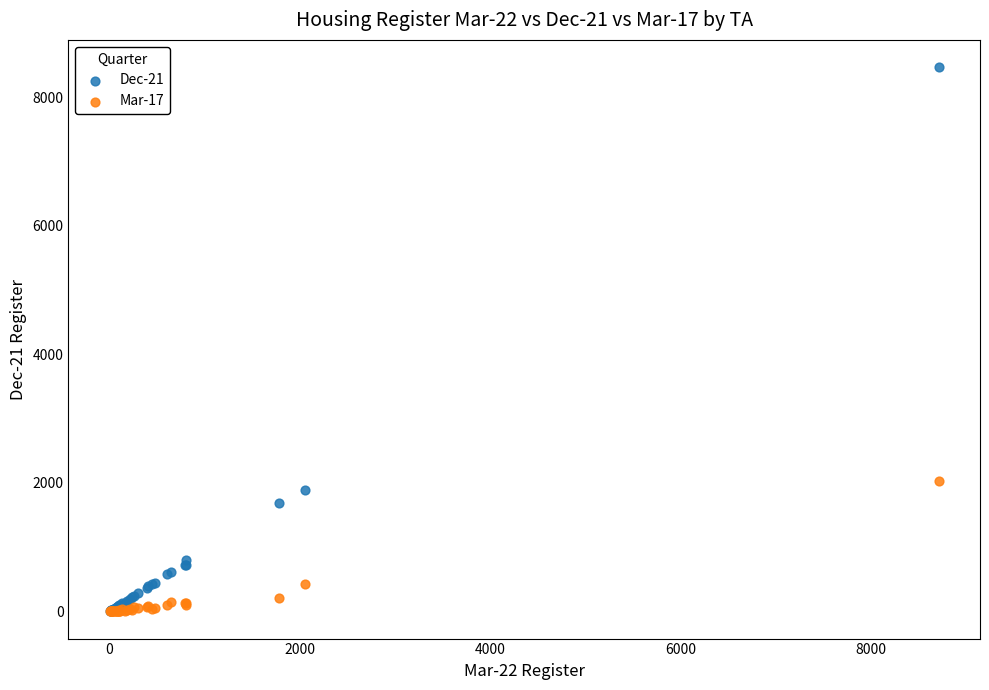

Across all series, what Y value is closest to 4236?

2028